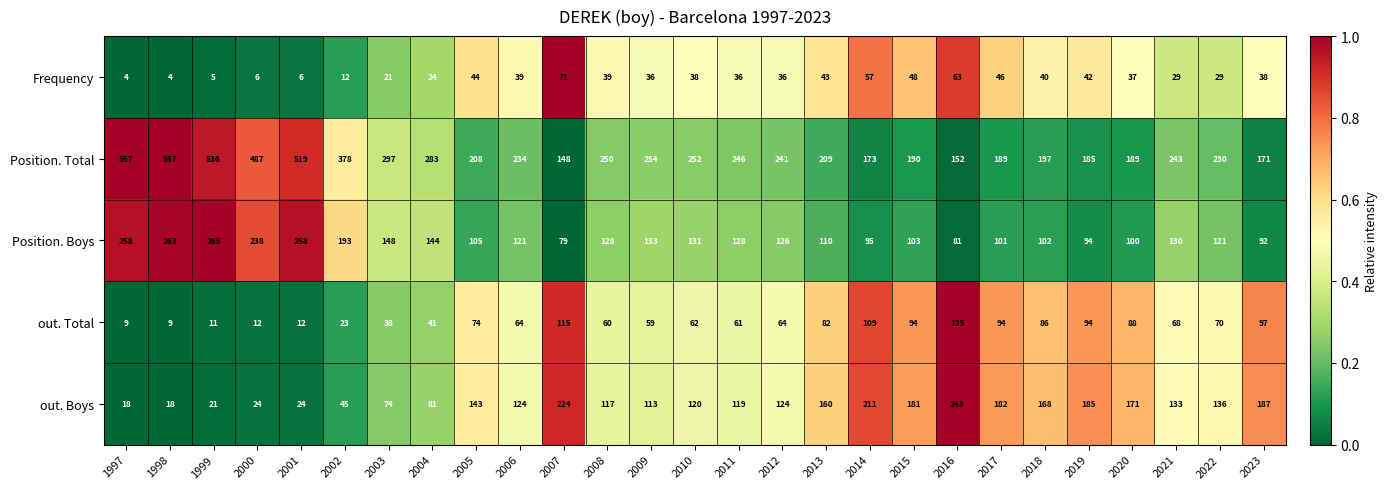

True or false: out. Total has a value of 19 at 2005.

False